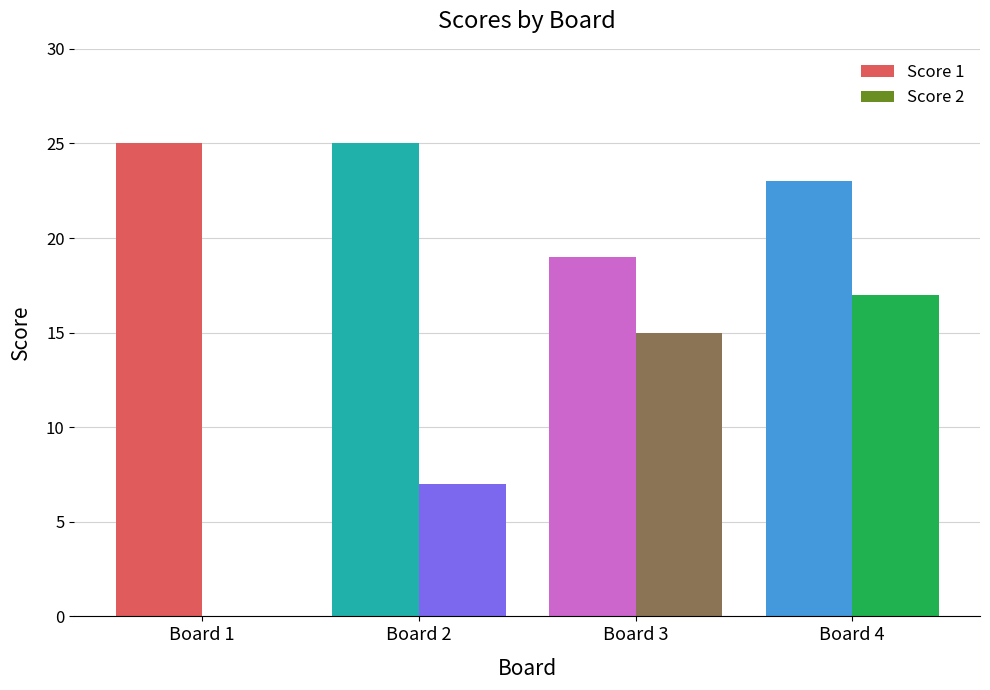

Reading left to right, transcribe all the data shown in this chart.

Score 1: Board 1=25	Board 2=25	Board 3=19	Board 4=23
Score 2: Board 1=0	Board 2=7	Board 3=15	Board 4=17